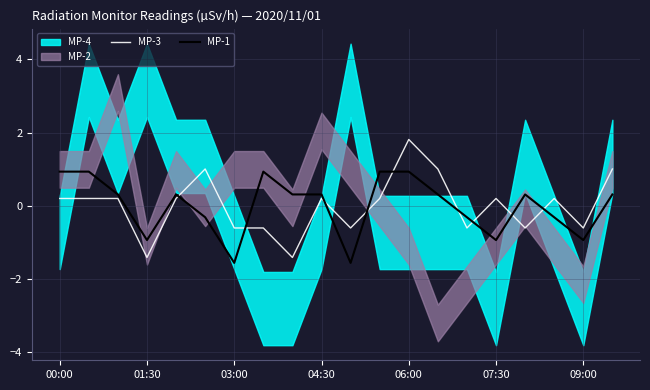

The MP-3 series shows -1.4 at 01:30. True or false?

True